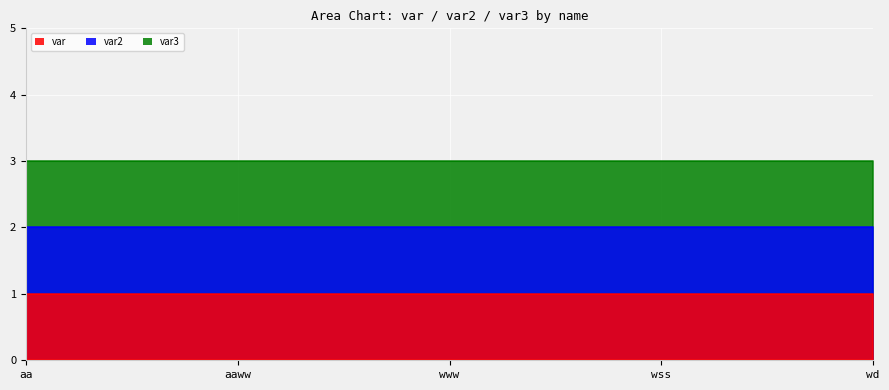

Which category has the highest value in the var2 series?

aa